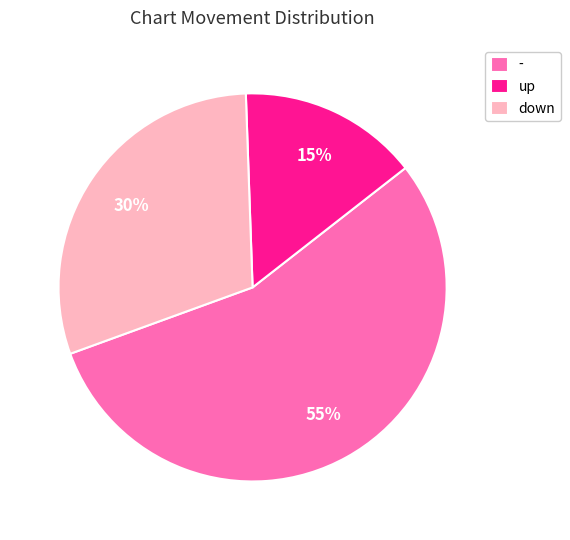

Do - and up together represent more than half of the pie?

Yes